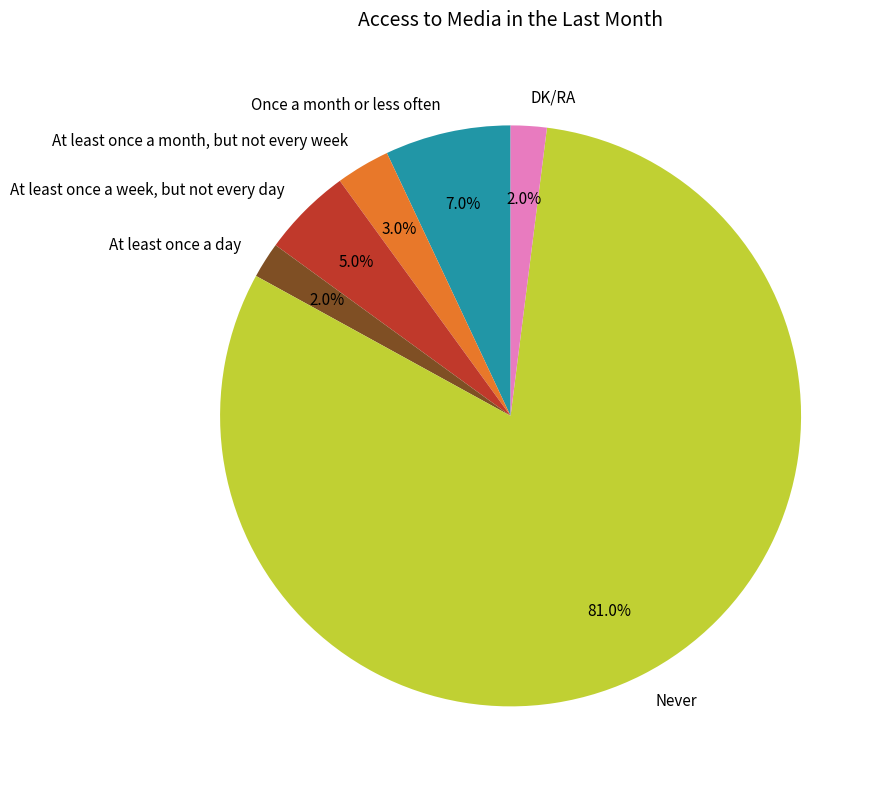

How many slices are in this pie chart?

6